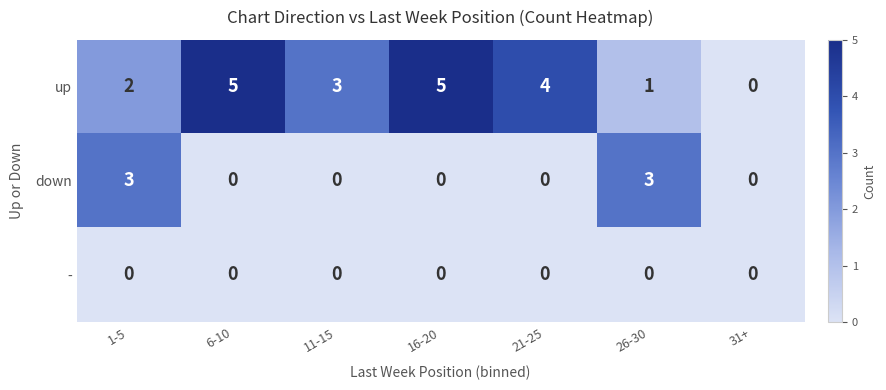

How many data points does each series have?

7